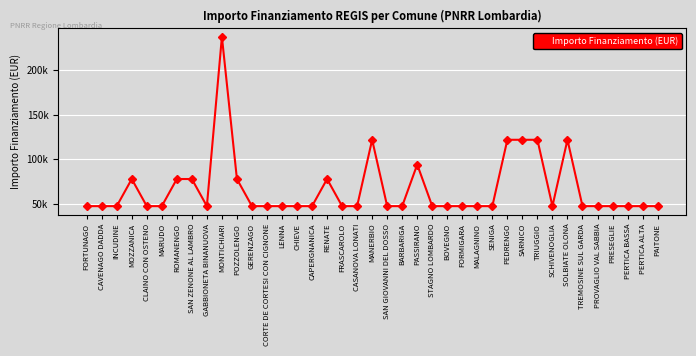

Does the chart have visible grid lines?

Yes